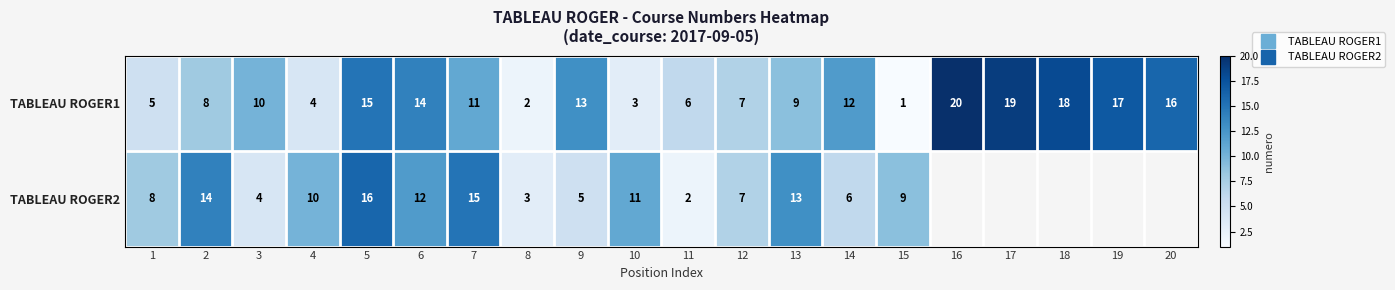

List the series in order of their peak value, highest first.

TABLEAU ROGER1, TABLEAU ROGER2